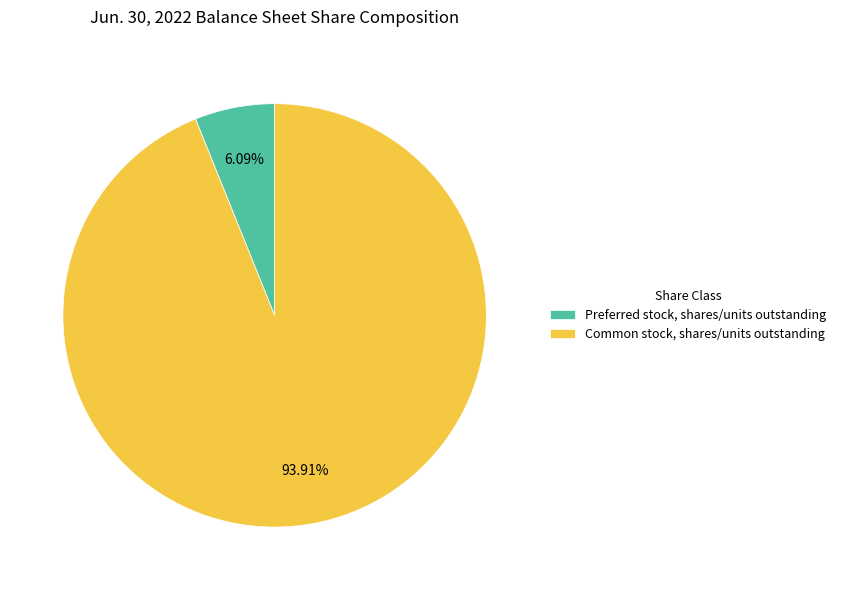

Combined, do Preferred stock, shares/units outstanding and Common stock, shares/units outstanding account for over 50%?

Yes